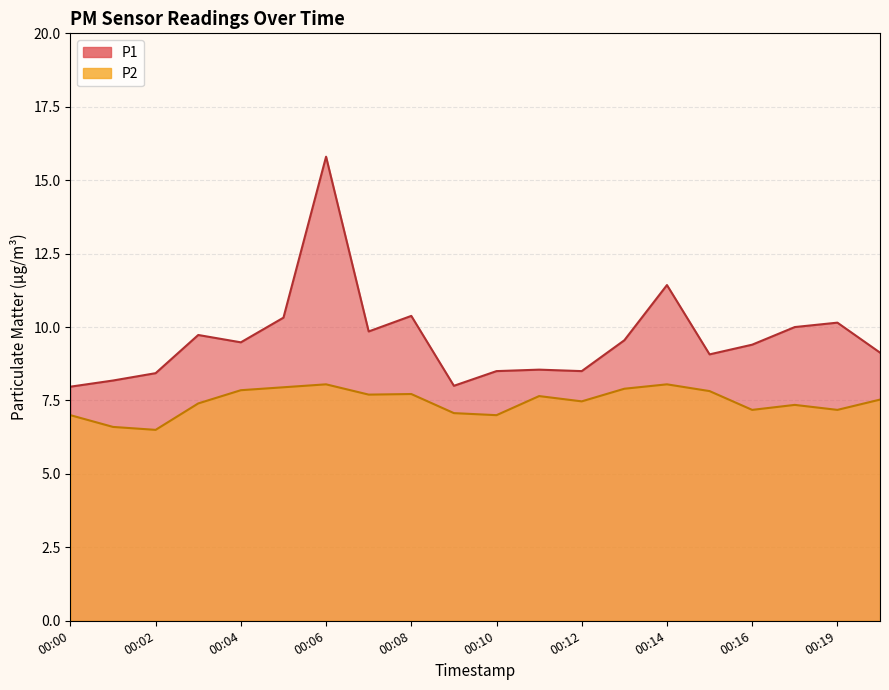

Is the value of P2 at 00:18 greater than the value of P1 at 00:10?

No